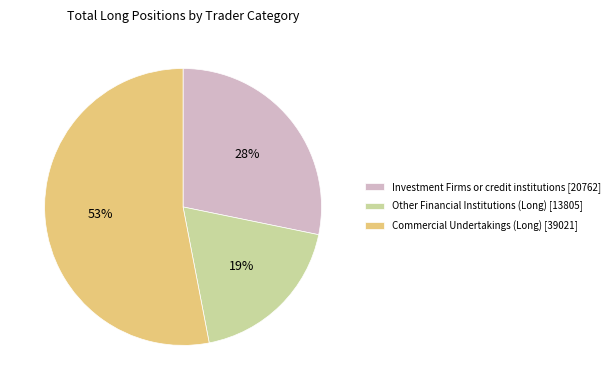

What is the majority slice?

Commercial Undertakings (Long)